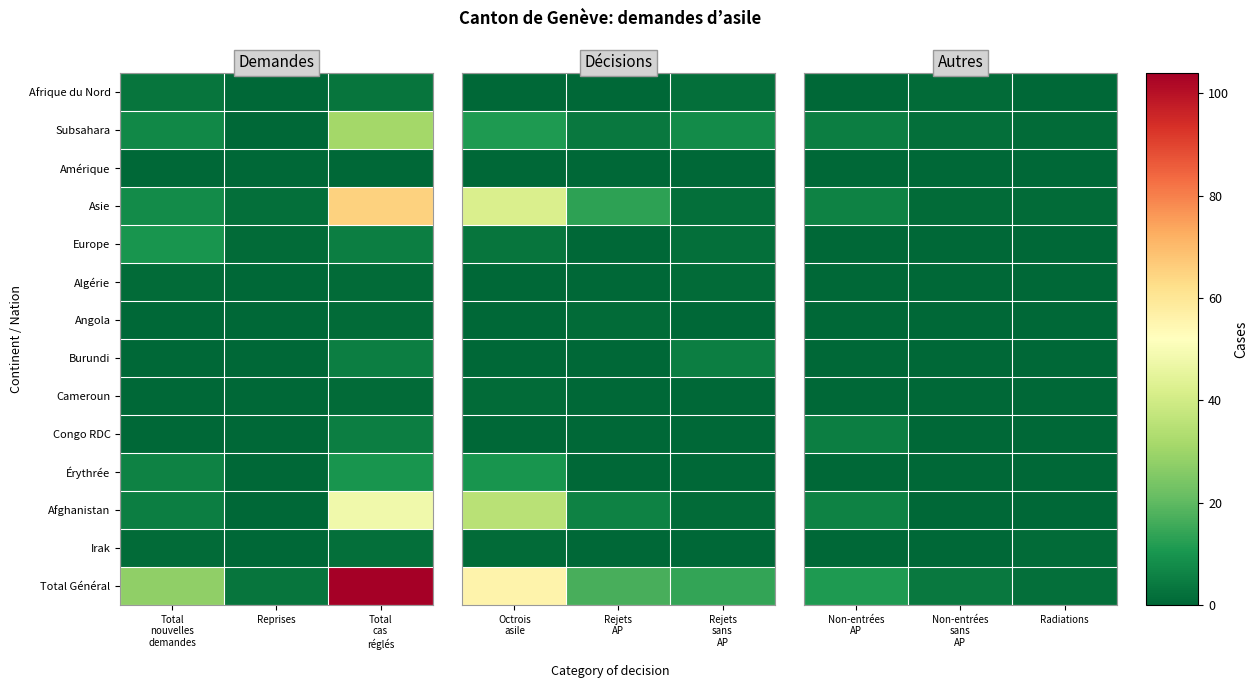

What is the spread (max minus min) of values at Non-entrées sans AP?

4